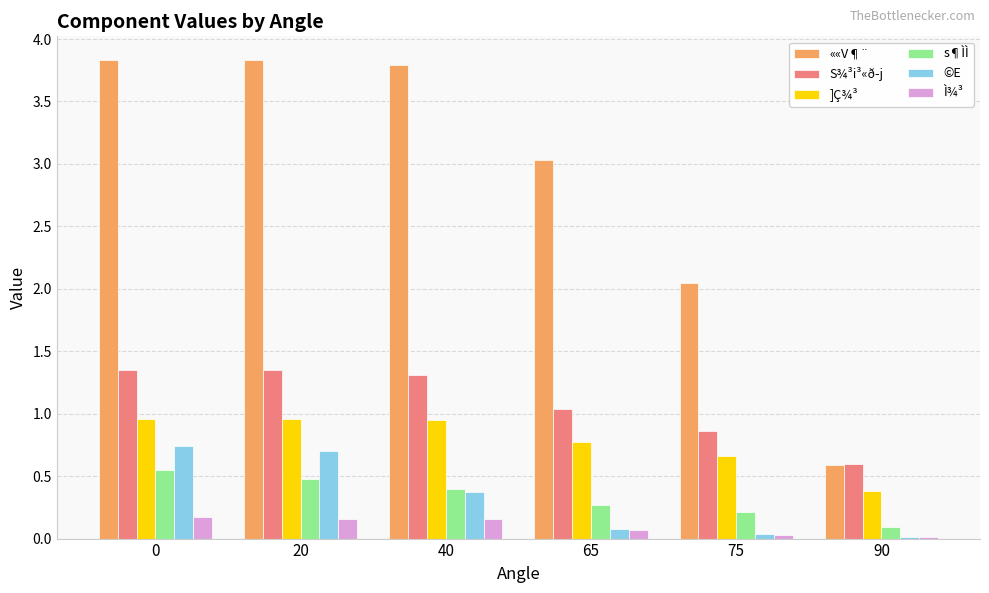

What is the maximum value for ]Ç¾³?

1.0